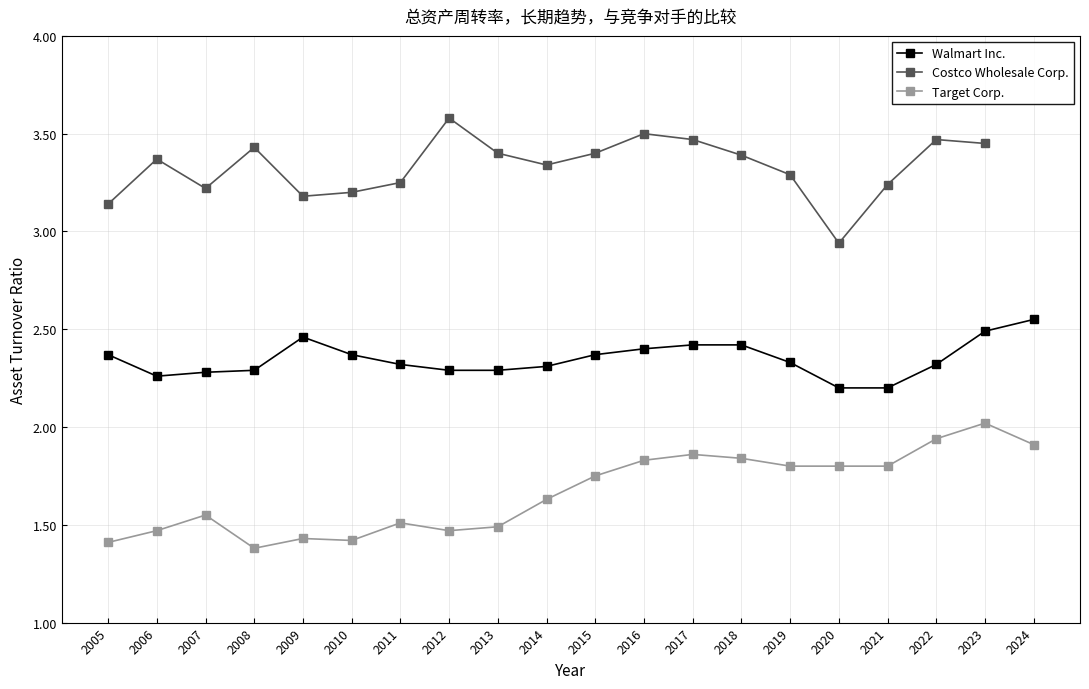

Is it true that Target Corp. equals 0.5 at 2007?

False